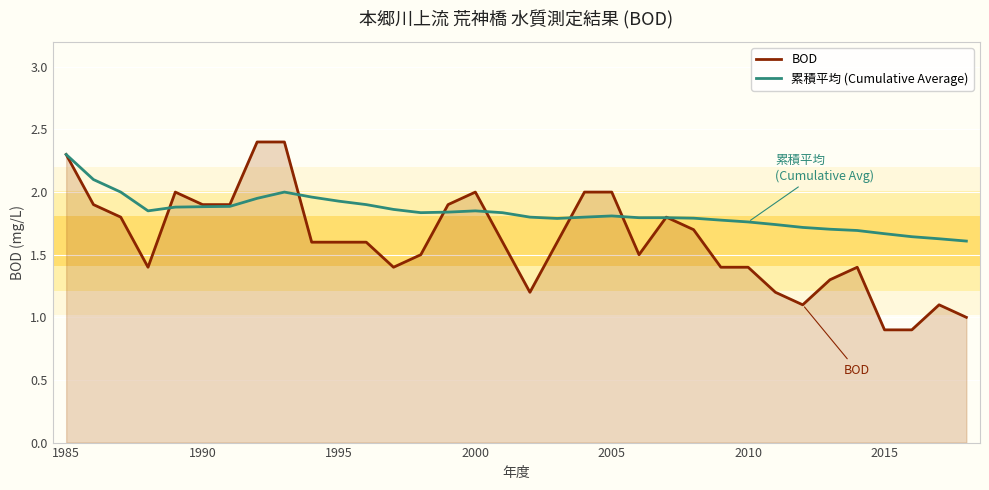

How many series are shown in this chart?

2